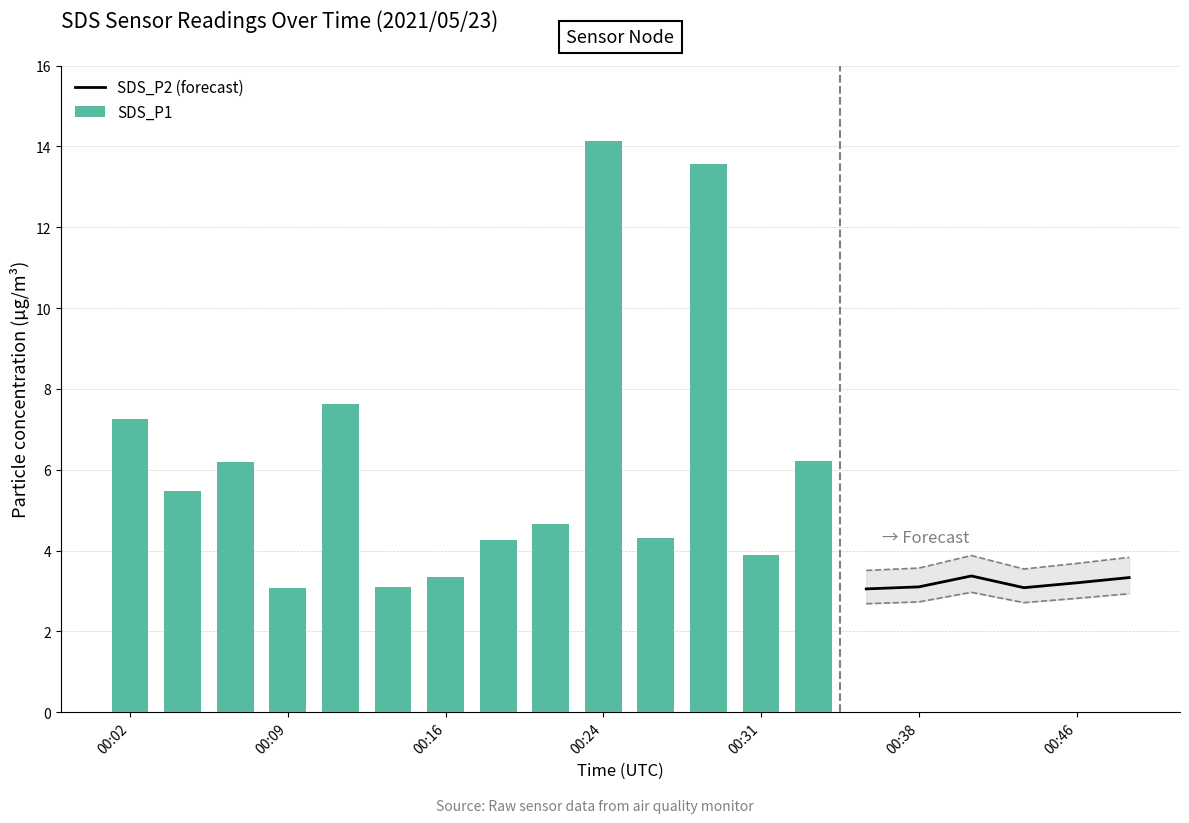

The SDS_P2 (forecast) series shows 3.1 at 00:38. True or false?

True